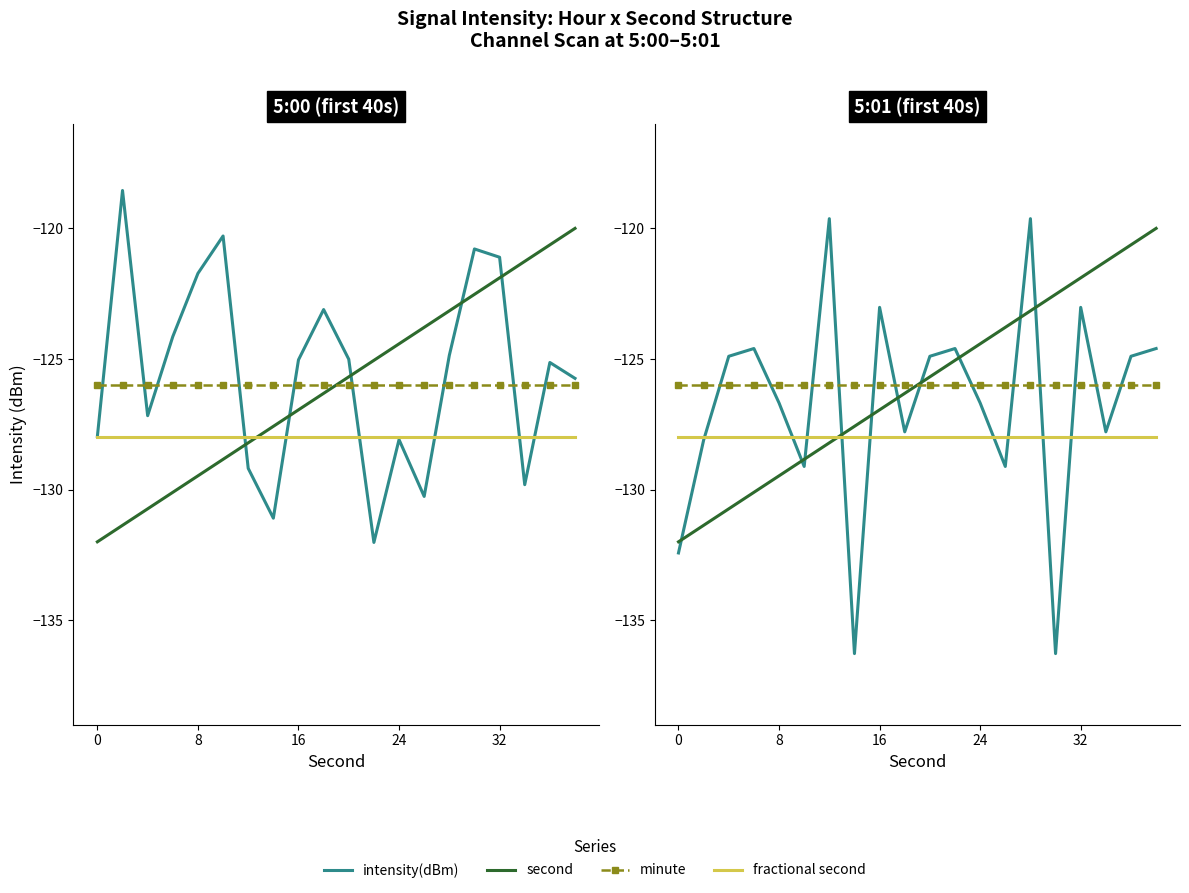

Which series has the widest spread of values?

intensity(dBm)